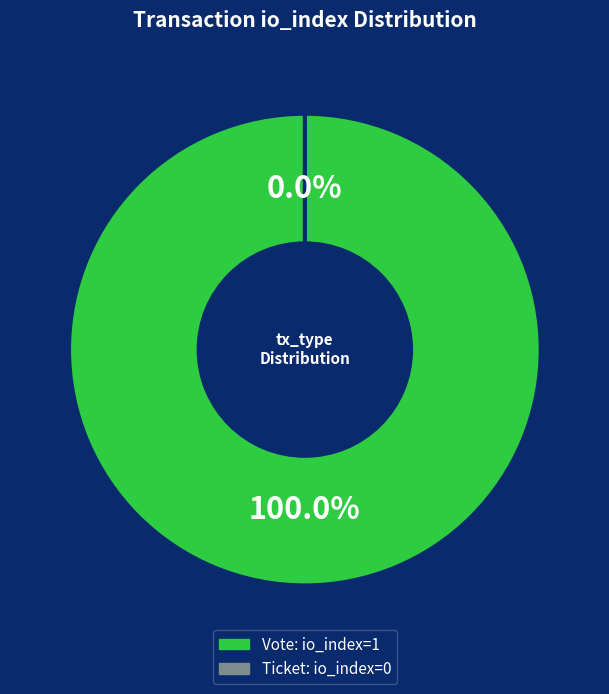

How much of the chart is everything except Ticket (io_index=0)?

100.0%